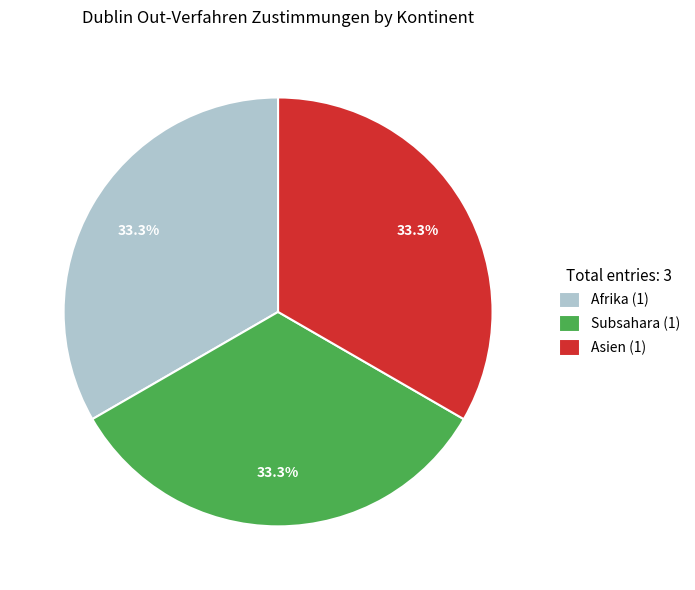

How many slices are in this pie chart?

3